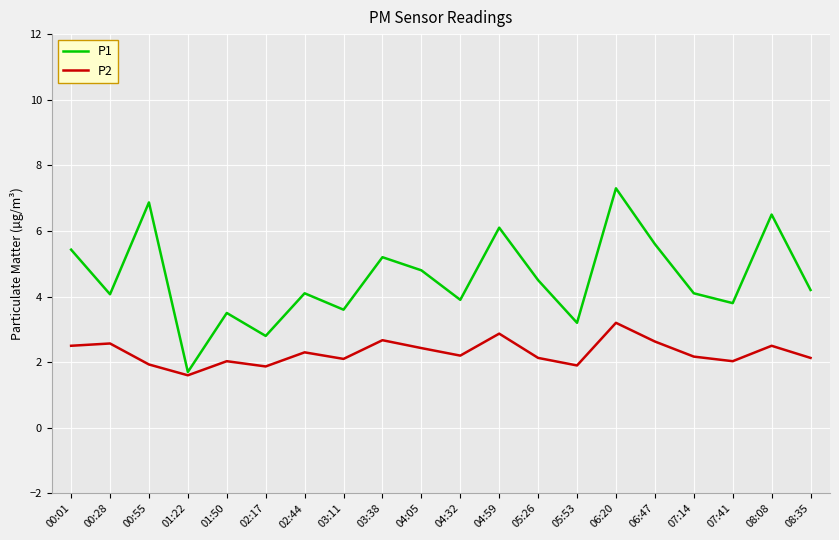

At which category is the sum across all series the highest?

06:20